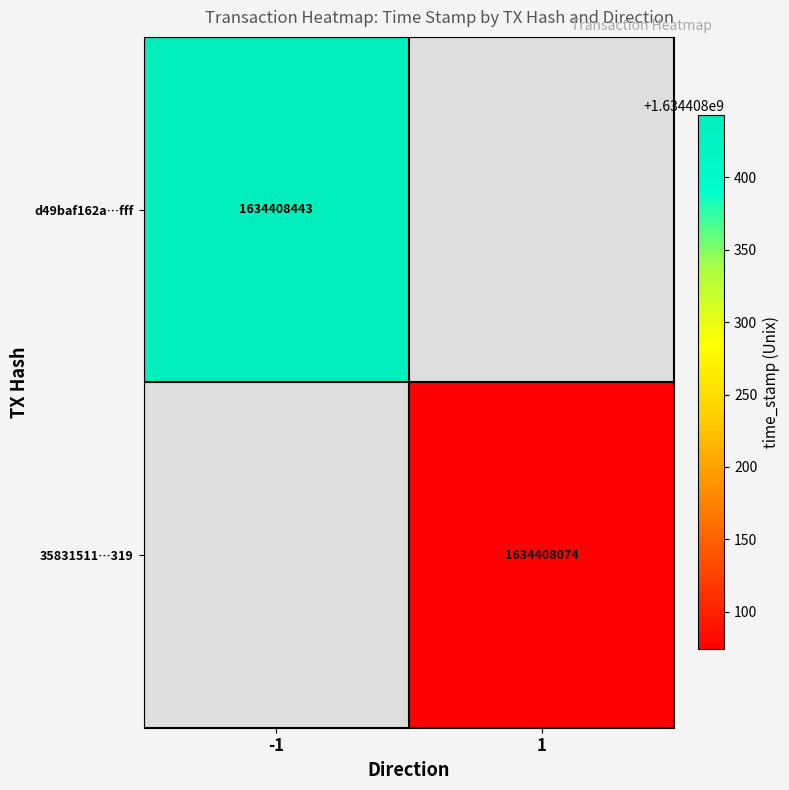

Reading left to right, transcribe all the data shown in this chart.

d49baf162a7cc36abb44526f8f728df74e02fff: -1	1634408443
35831511454097226bed25fb5b2a373b5c09319: 1	1634408074